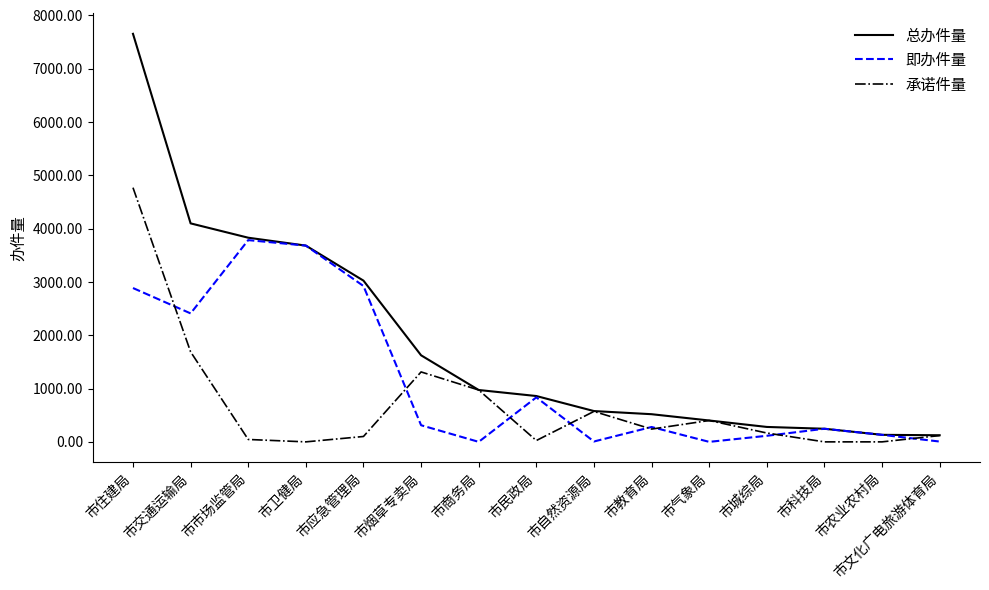

What is the sum of all 即办件量 values?

17618